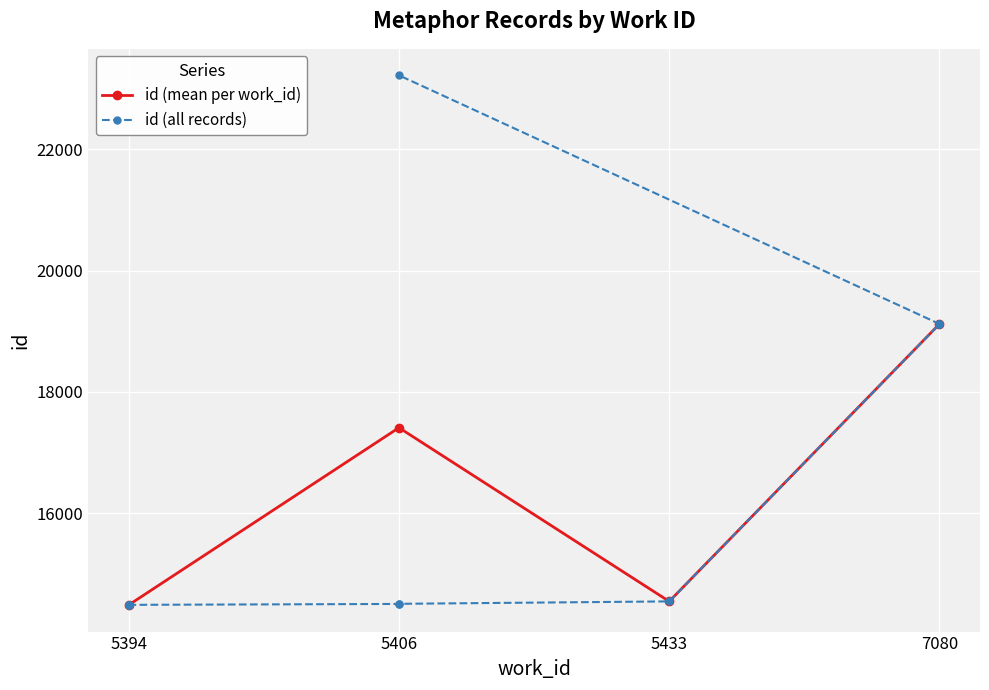

The value at 7080 is 11953. True or false?

False